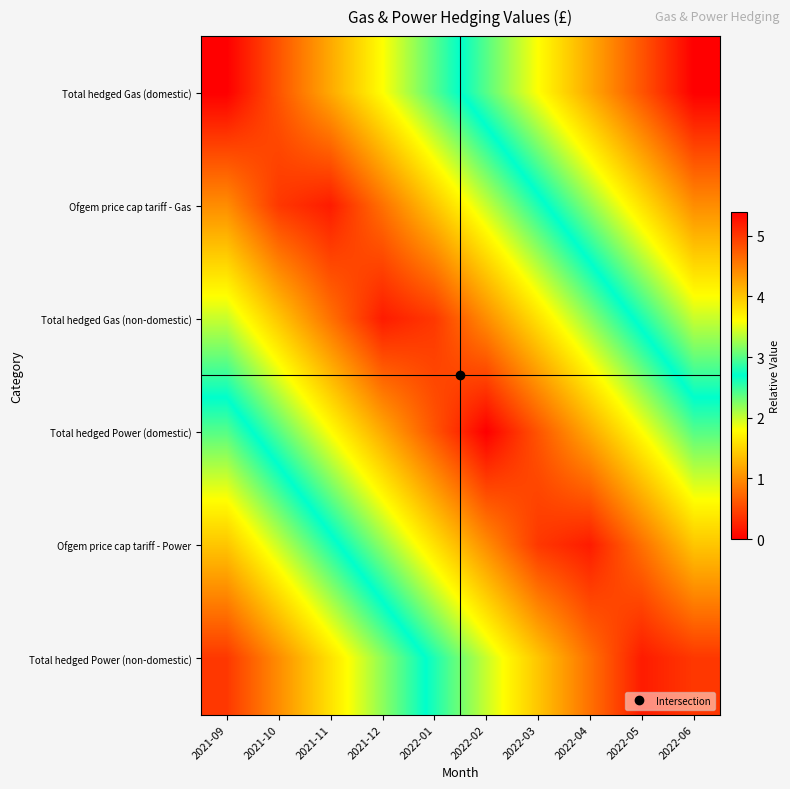

Between 2022-02 and 2022-03, which is larger?

2022-03